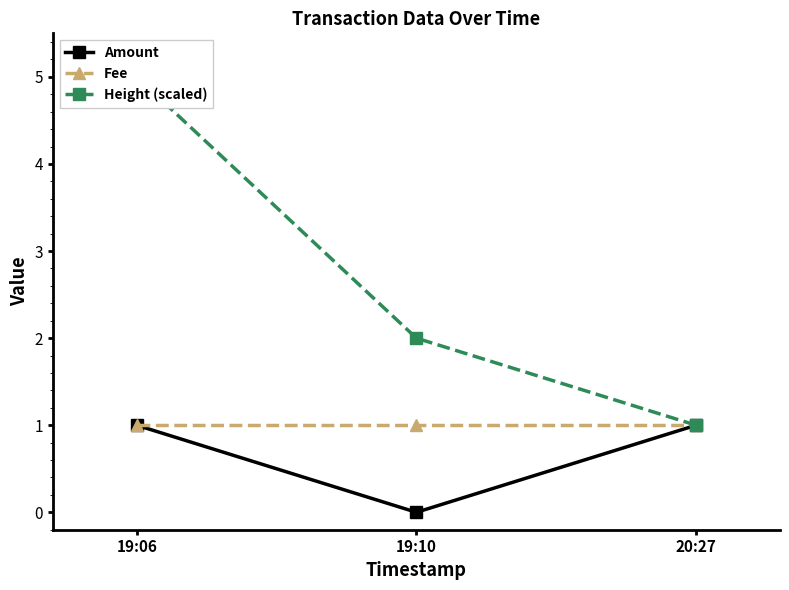

Where is Height (scaled) nearest to the value 3?

19:10